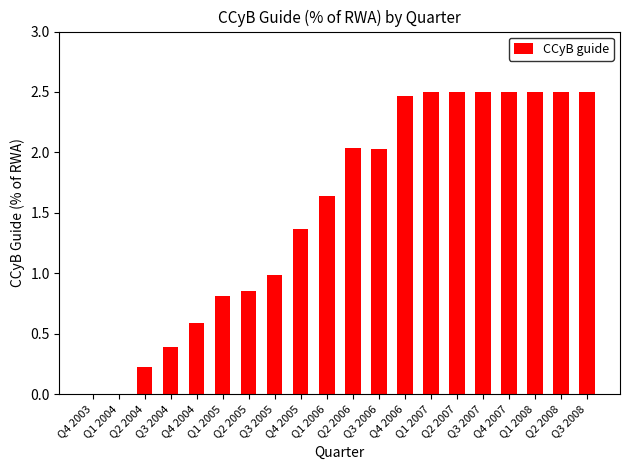

The value at Q2 2008 is 2.5. True or false?

True